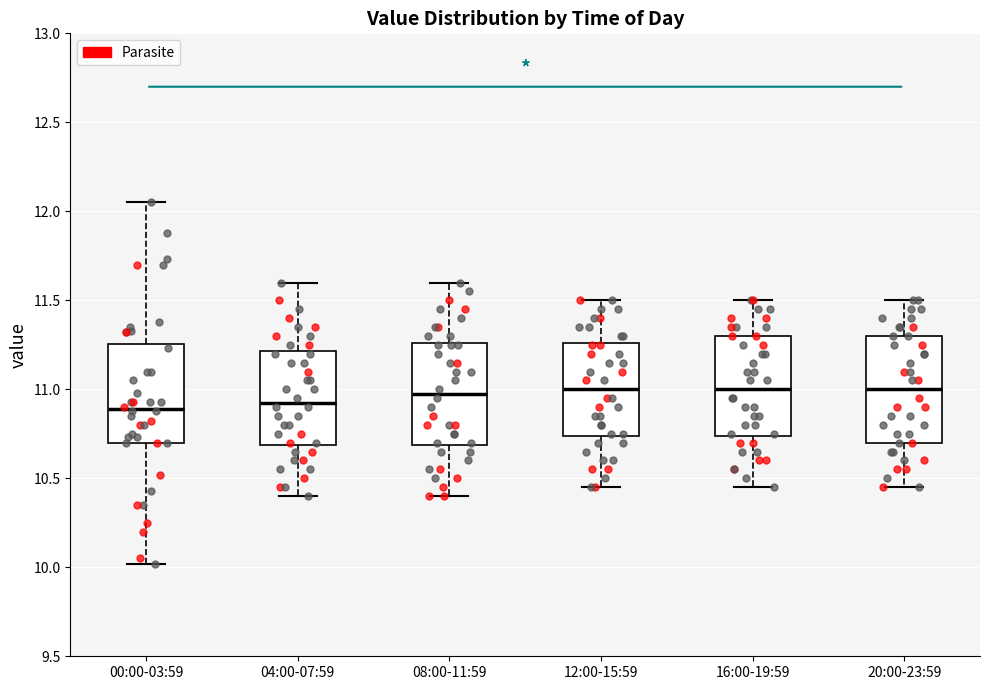

Where does the lower whisker of the box for 20:00-23:59 end on the y-axis? The values are not printed on the chart, so give them approximately, as read against the axis.

10.45